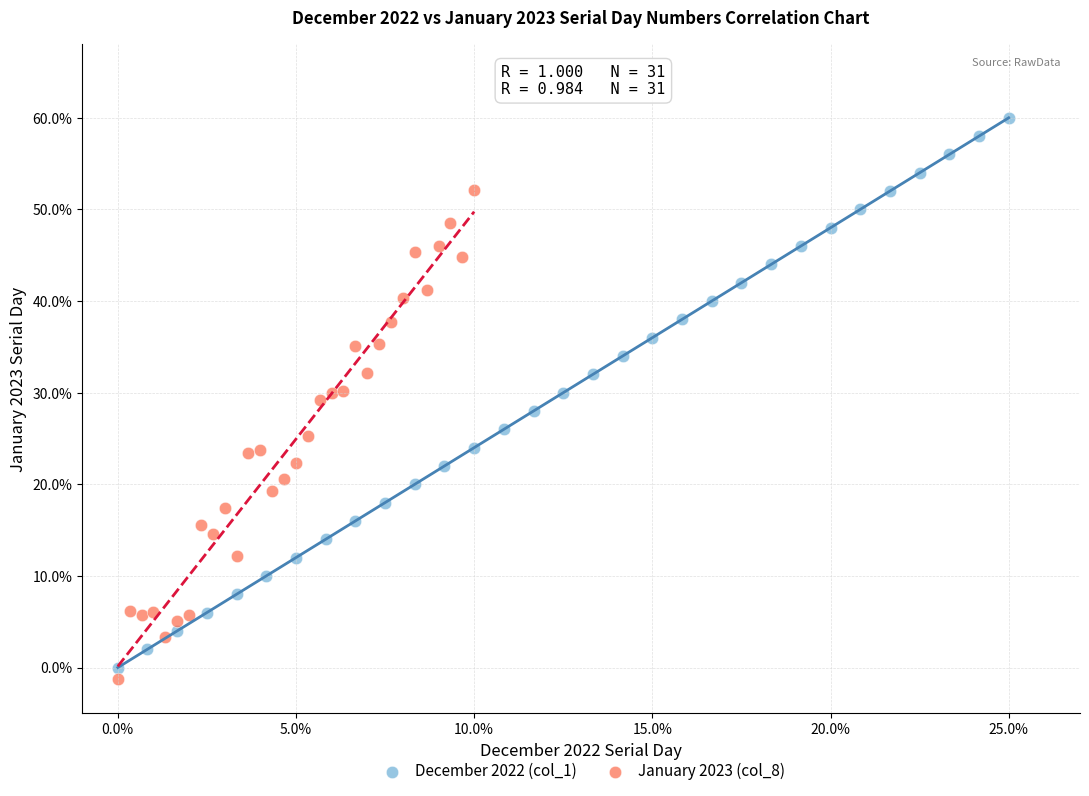

What are all the series names shown in the legend?

December 2022 (col_1), January 2023 (col_8)